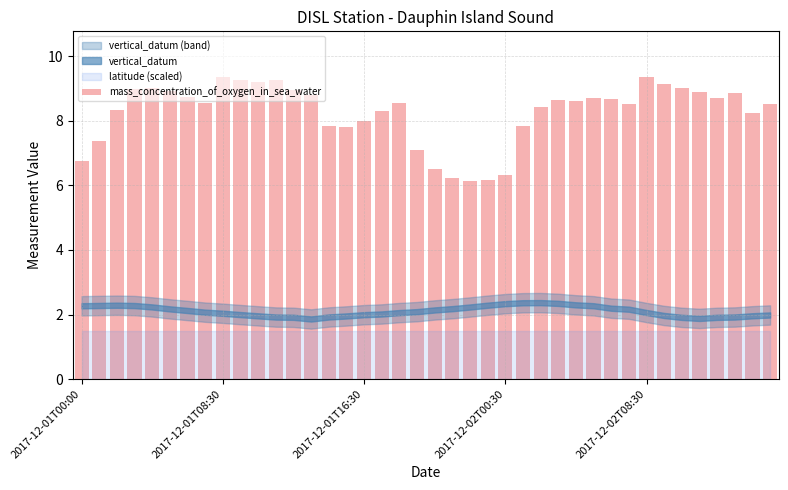

What is the sum of all values?

330.8